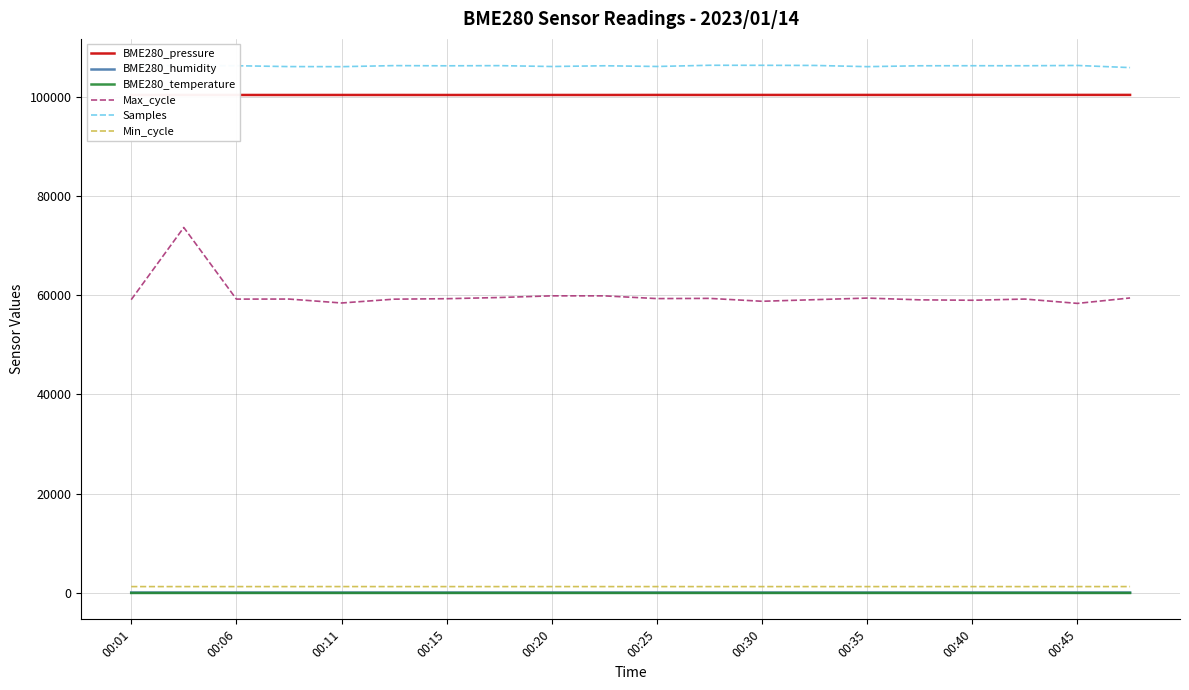

True or false: BME280_humidity and Samples cross at least once.

False